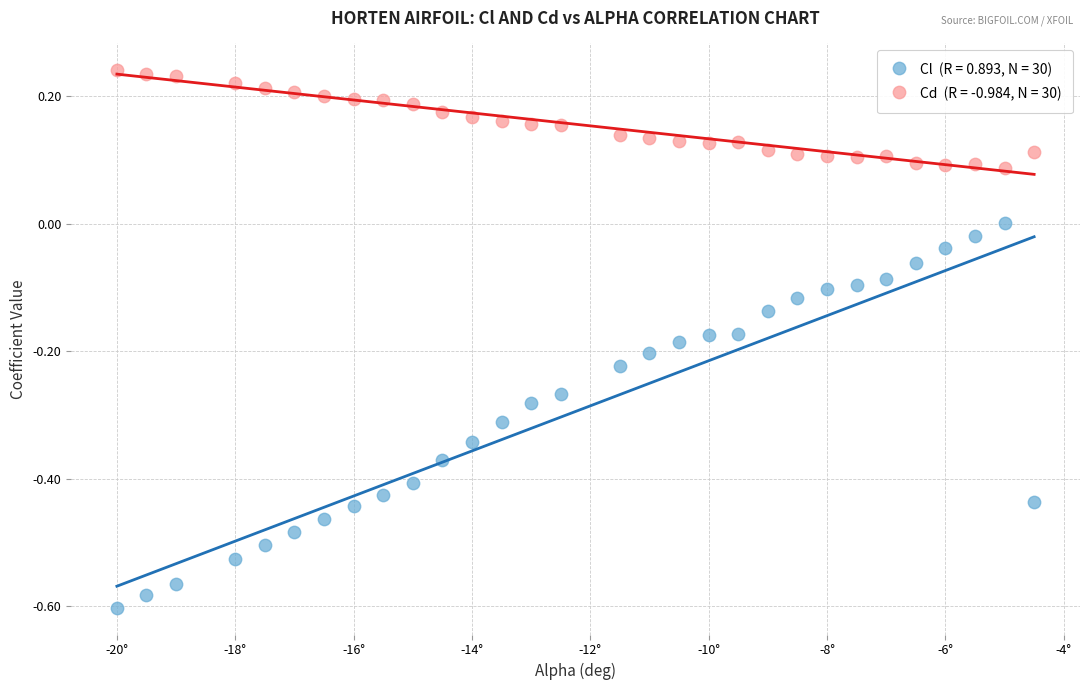

Across all data points, what is the range of Y values (max minus min)?

0.8